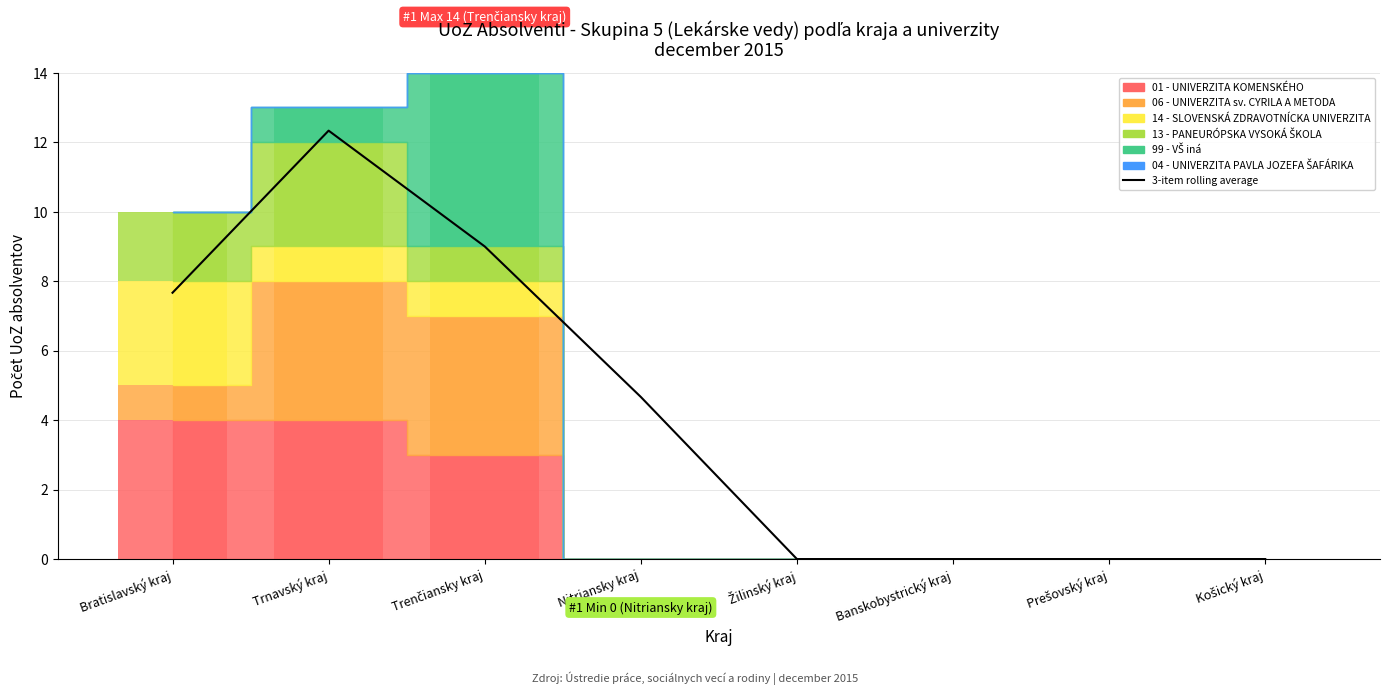

What is the change in value from Trnavský kraj to Nitriansky kraj?

-7.7